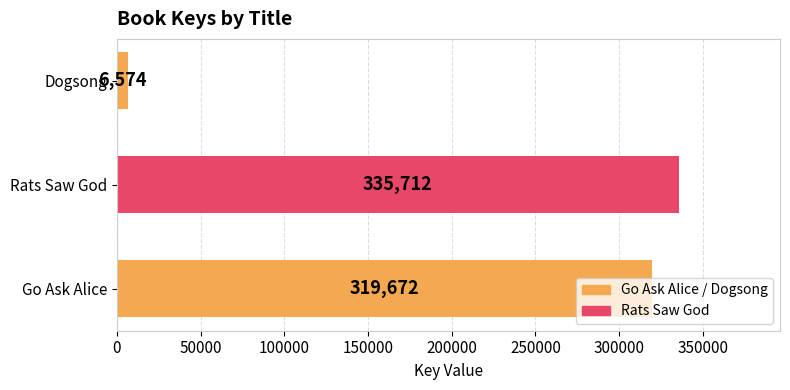

List the labels in order of value, largest first.

Rats Saw God, Go Ask Alice, Dogsong